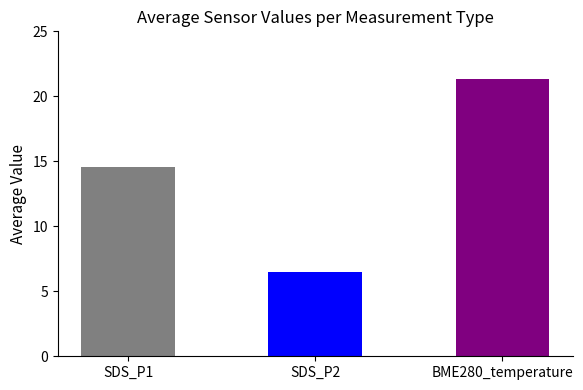

Are the bars grouped side by side (vs. stacked)?

Yes